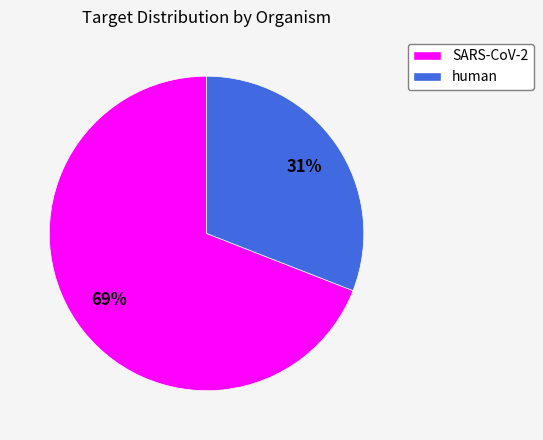

Which category accounts for the majority?

SARS-CoV-2